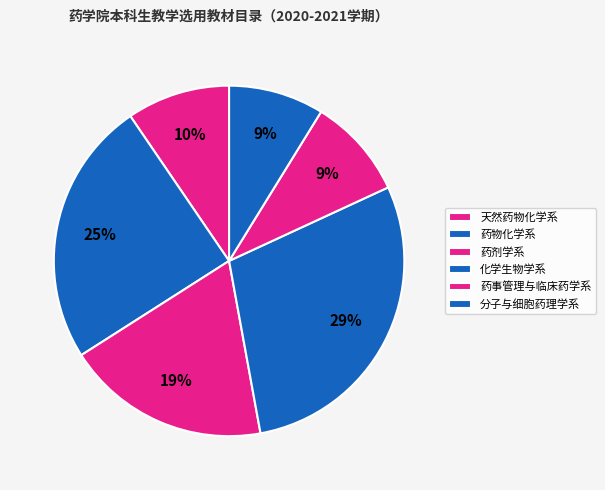

To the nearest percent, what is the combined percentage of 药事管理与临床药学系 and 天然药物化学系?

19%